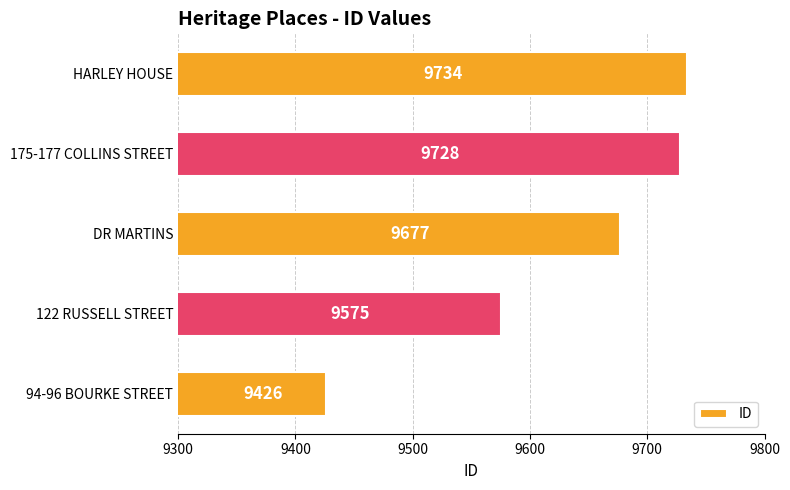

What is the sum of all values?

48140